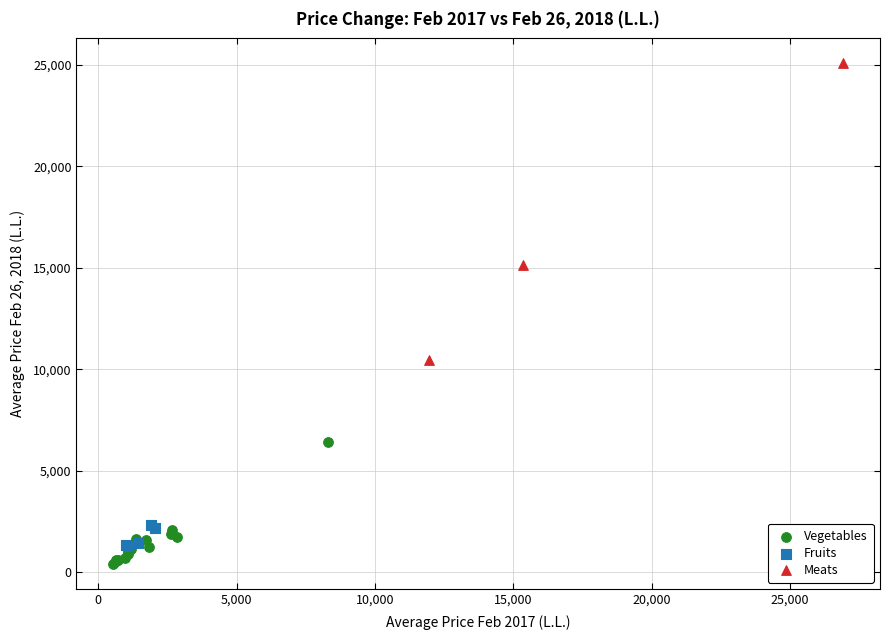

Which series contains the highest Y value?

Meats